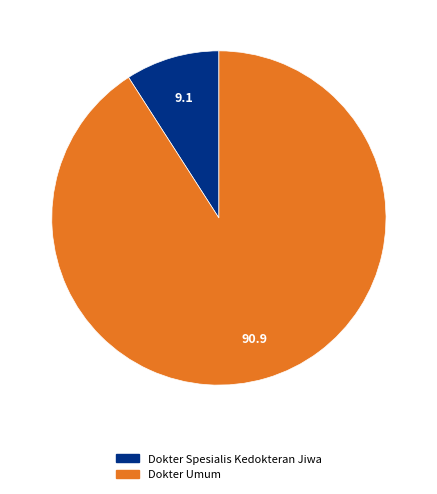

Combined, do Dokter Spesialis Kedokteran Jiwa and Dokter Umum account for over 50%?

Yes